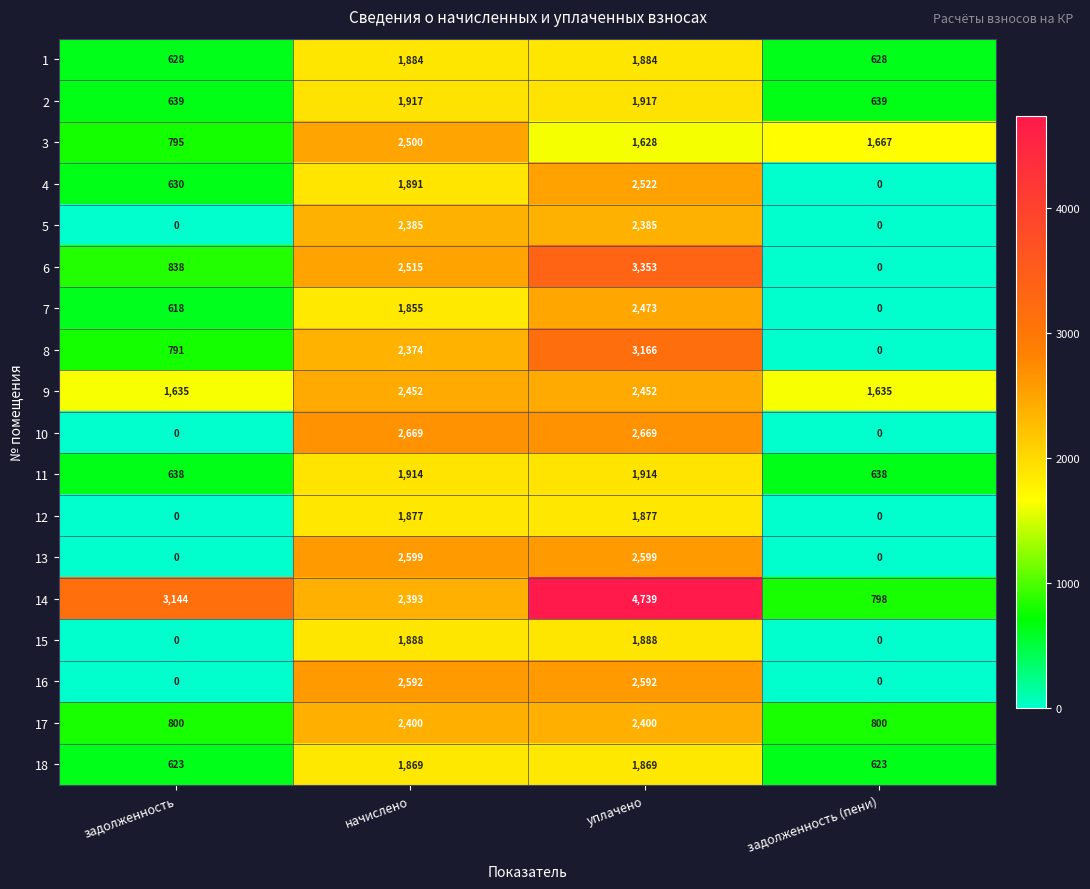

Which series has the largest total across all categories?

14